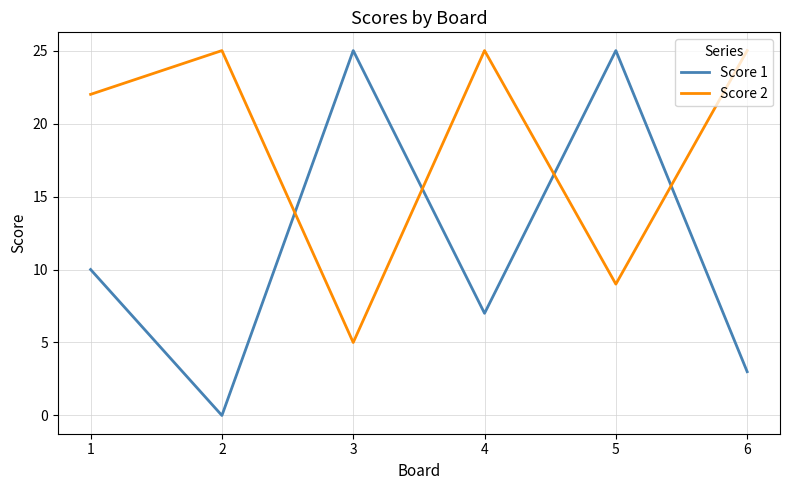

Rank the series by their average value, from highest to lowest.

Score 2, Score 1